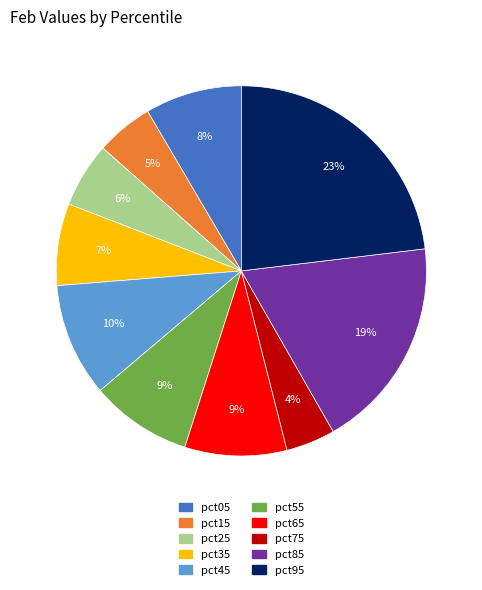

To the nearest percent, what percentage of the pie is pct95?

23%